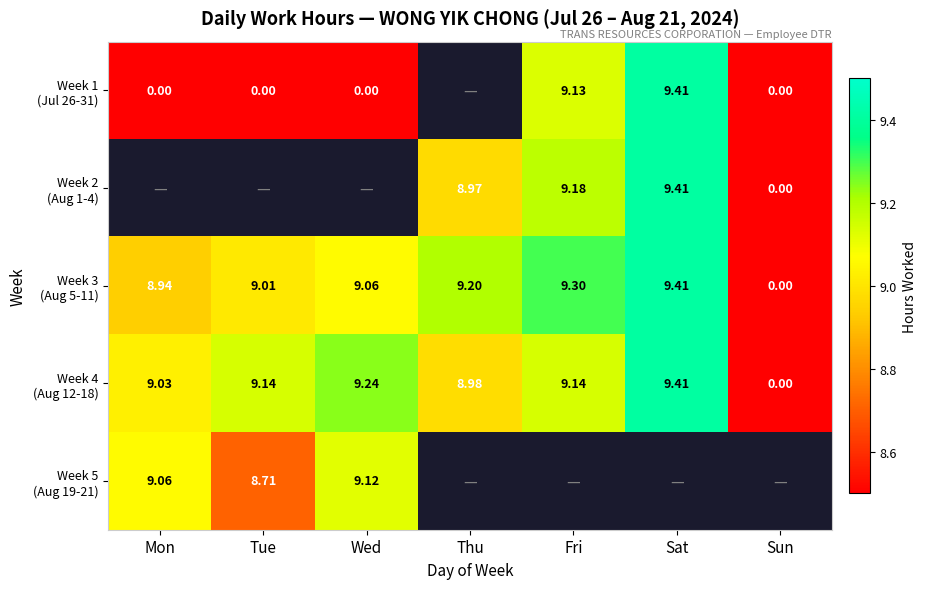

Rank the categories by Week 3 (Aug 5-11) value from highest to lowest.

Sat, Fri, Thu, Wed, Tue, Mon, Sun